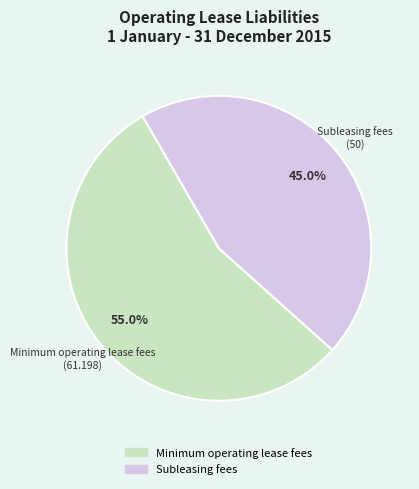

What is the ratio of the value at Subleasing fees to the value at Minimum operating lease fees?

0.8